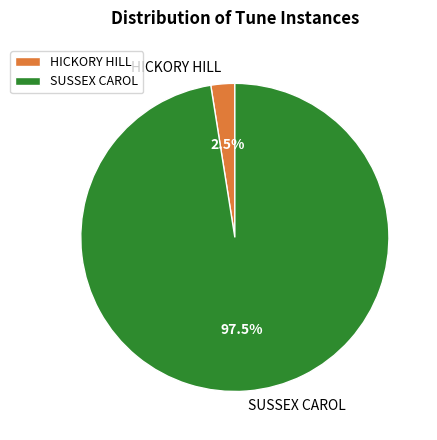

Which has a higher value, SUSSEX CAROL or HICKORY HILL?

SUSSEX CAROL